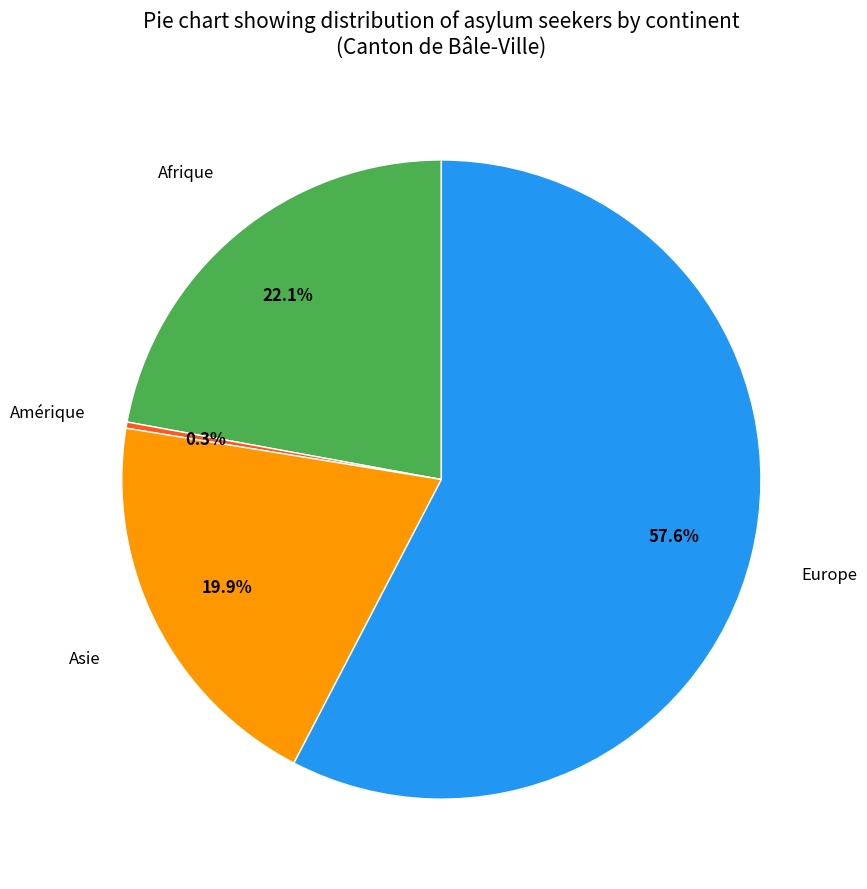

To the nearest percent, what percentage of the pie is Europe?

58%